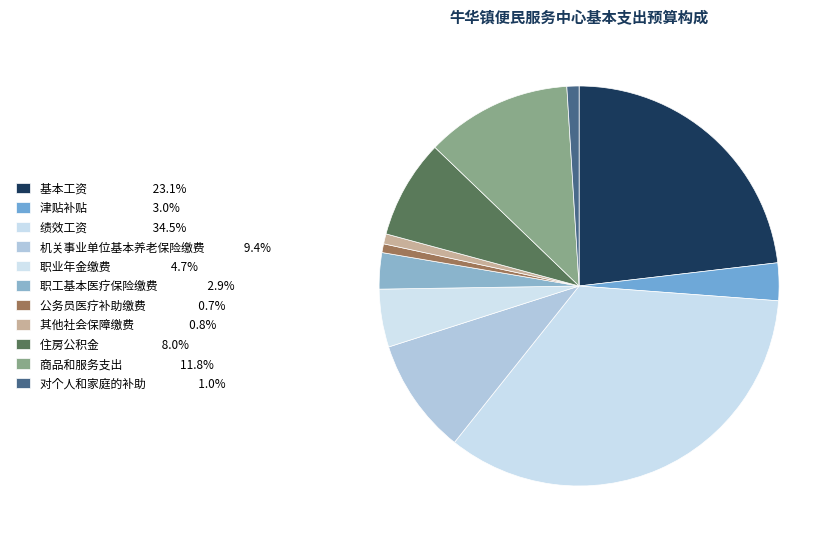

Does 职业年金缴费 represent more than half of the total?

No